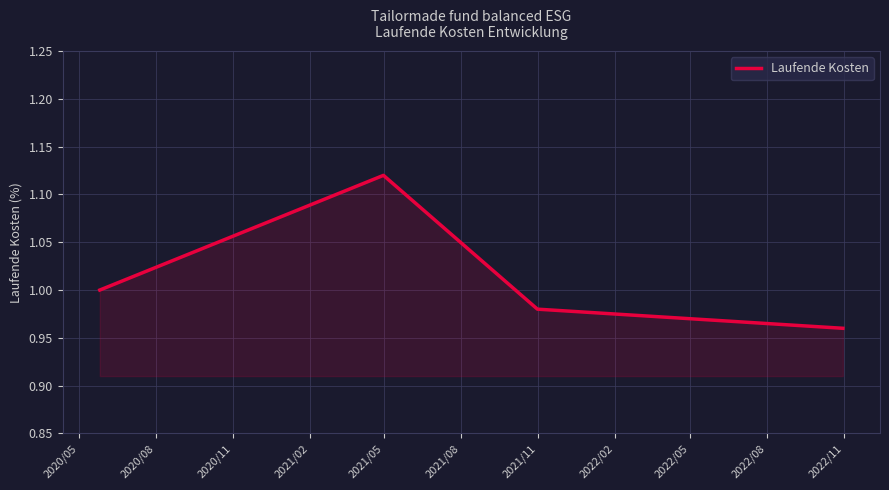

True or false: there are more than 0 points higher than both neighbors.

True